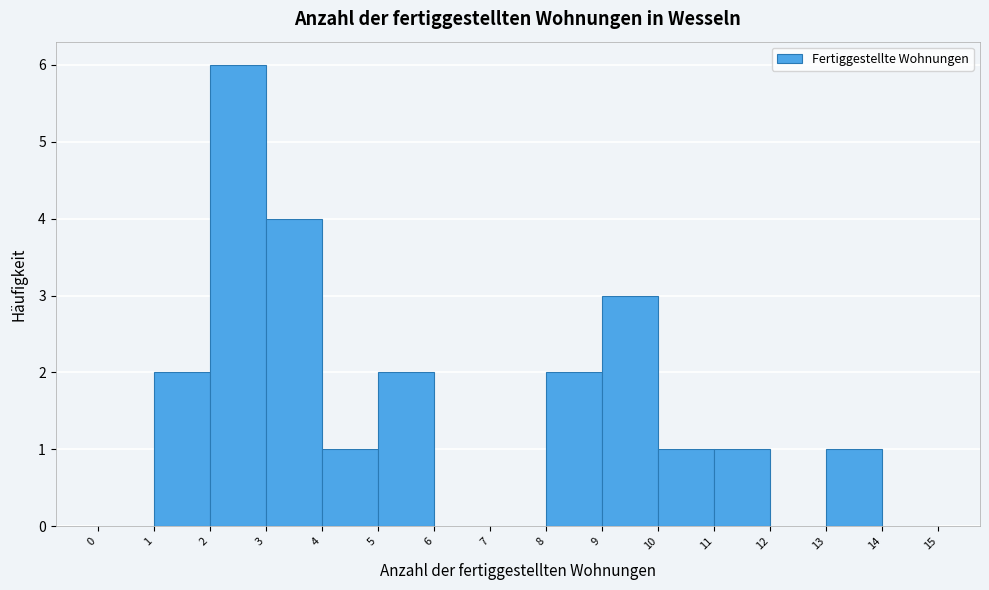

Reading left to right, transcribe this chart: for each bar, give the range it covers on the x-axis and its height. The values are not printed on the chart, so give them approximately, as read against the axis.

0 to 1: 0
1 to 2: 2
2 to 3: 6
3 to 4: 4
4 to 5: 1
5 to 6: 2
6 to 7: 0
7 to 8: 0
8 to 9: 2
9 to 10: 3
10 to 11: 1
11 to 12: 1
12 to 13: 0
13 to 14: 1
14 to 15: 0